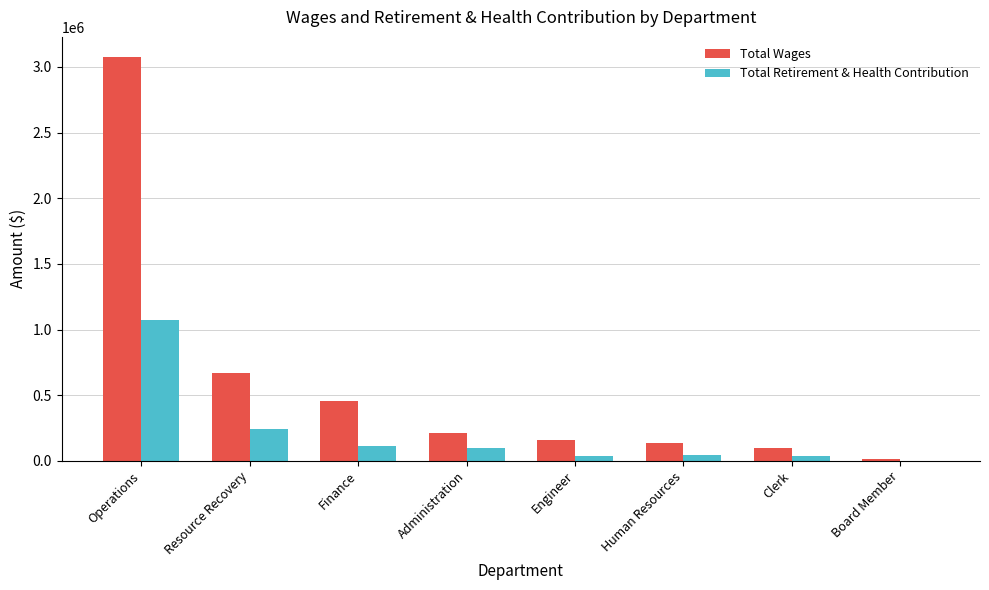

What is the sum of all Total Retirement & Health Contribution values?

1646200